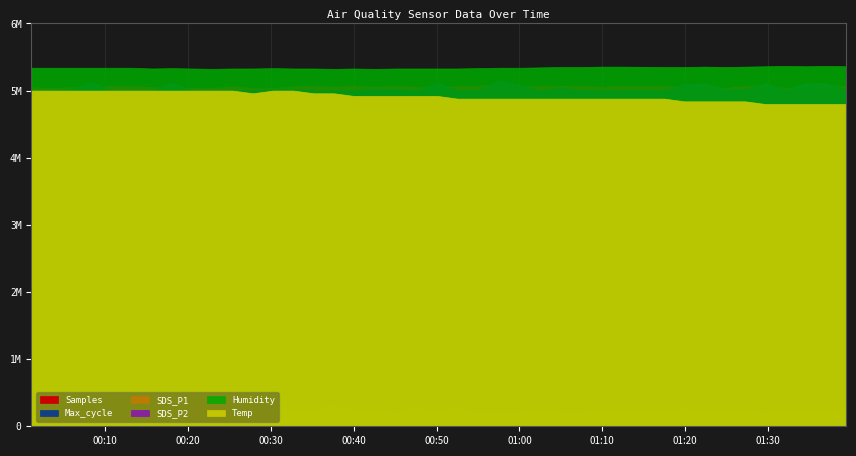

What are all the series names shown in the legend?

Samples, Max_cycle, SDS_P1, SDS_P2, Humidity, Temp